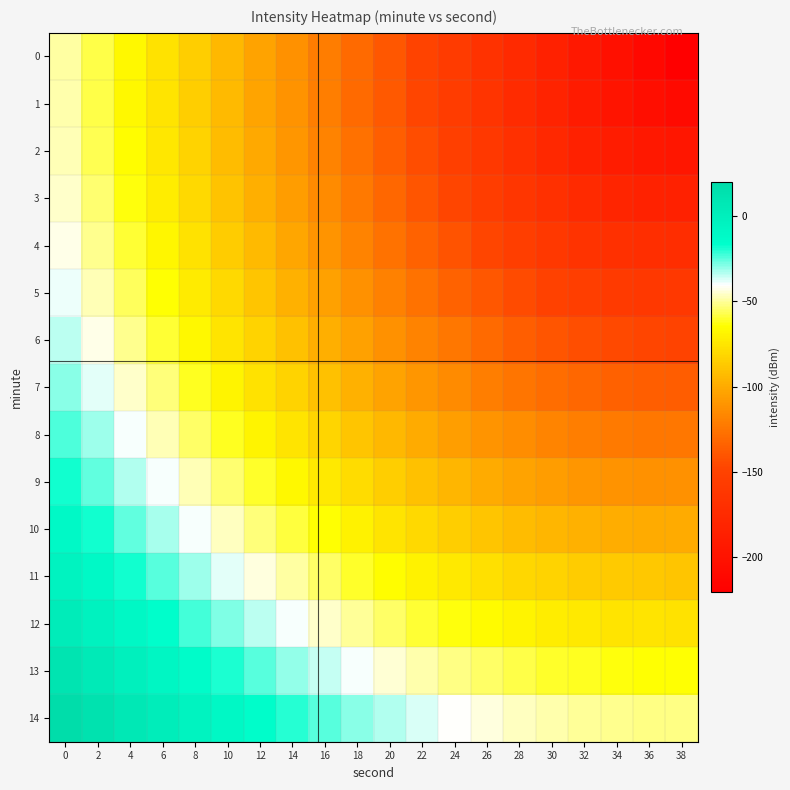

Reading left to right, transcribe all the data shown in this chart.

0: 0=-49.3	2=-58.3	4=-67.3	6=-76.3	8=-85.3	10=-94.3	12=-103.3	14=-112.3	16=-121.3	18=-130.3	20=-139.3	22=-148.3	24=-157.3	26=-166.3	28=-175.3	30=-184.3	32=-193.3	34=-202.3	36=-211.3	38=-220.3
1: 0=-48.8	2=-57.8	4=-66.8	6=-75.8	8=-84.7	10=-93.7	12=-102.6	14=-111.6	16=-120.5	18=-129.5	20=-138.4	22=-147.3	24=-156.1	26=-164.9	28=-173.7	30=-182.3	32=-190.7	34=-198.6	36=-205.3	38=-208.3
2: 0=-47.6	2=-56.5	4=-65.4	6=-74.3	8=-83.1	10=-92.0	12=-100.8	14=-109.6	16=-118.4	18=-127.1	20=-135.8	22=-144.4	24=-152.8	26=-161.2	28=-169.3	30=-177.0	32=-184.1	34=-190.3	36=-194.6	38=-196.3
3: 0=-45.5	2=-54.3	4=-63.1	6=-71.8	8=-80.5	10=-89.2	12=-97.9	14=-106.4	16=-114.9	18=-123.3	20=-131.6	22=-139.8	24=-147.7	26=-155.4	28=-162.6	30=-169.4	32=-175.3	34=-180.0	36=-183.2	38=-184.3
4: 0=-42.7	2=-51.3	4=-59.9	6=-68.5	8=-77.0	10=-85.4	12=-93.8	14=-102.1	16=-110.2	18=-118.3	20=-126.1	22=-133.7	24=-141.1	26=-148.0	28=-154.5	30=-160.3	32=-165.2	34=-169.0	36=-171.4	38=-172.3
5: 0=-39.0	2=-47.5	4=-55.9	6=-64.3	8=-72.5	10=-80.7	12=-88.8	14=-96.7	16=-104.5	18=-112.1	20=-119.5	22=-126.5	24=-133.3	26=-139.5	28=-145.3	30=-150.3	32=-154.5	34=-157.6	36=-159.6	38=-160.3
6: 0=-34.7	2=-43.0	4=-51.2	6=-59.3	8=-67.3	10=-75.1	12=-82.9	14=-90.5	16=-97.9	18=-105.0	20=-111.9	22=-118.4	24=-124.6	26=-130.3	28=-135.4	30=-139.8	32=-143.4	34=-146.0	36=-147.7	38=-148.3
7: 0=-29.7	2=-37.8	4=-45.7	6=-53.6	8=-61.3	10=-68.8	12=-76.2	14=-83.4	16=-90.4	18=-97.2	20=-103.6	22=-109.6	24=-115.3	26=-120.4	28=-125.0	30=-128.9	32=-132.0	34=-134.4	36=-135.8	38=-136.3
8: 0=-24.2	2=-32.0	4=-39.6	6=-47.2	8=-54.6	10=-61.9	12=-68.9	14=-75.8	16=-82.4	18=-88.7	20=-94.7	22=-100.3	24=-105.4	26=-110.1	28=-114.2	30=-117.7	32=-120.5	34=-122.6	36=-123.8	38=-124.3
9: 0=-18.0	2=-25.6	4=-33.0	6=-40.3	8=-47.4	10=-54.3	12=-61.0	14=-67.5	16=-73.8	18=-79.7	20=-85.3	22=-90.5	24=-95.2	26=-99.5	28=-103.3	30=-106.4	32=-108.9	34=-110.8	36=-111.9	38=-112.3
10: 0=-11.4	2=-18.7	4=-25.8	6=-32.8	8=-39.6	10=-46.3	12=-52.7	14=-58.8	16=-64.7	18=-70.3	20=-75.5	22=-80.3	24=-84.7	26=-88.7	28=-92.1	30=-95.0	32=-97.3	34=-98.9	36=-99.9	38=-100.3
11: 0=-4.2	2=-11.3	4=-18.2	6=-24.9	8=-31.5	10=-37.8	12=-43.9	14=-49.7	16=-55.3	18=-60.5	20=-65.4	22=-69.9	24=-74.0	26=-77.6	28=-80.8	30=-83.4	32=-85.5	34=-87.0	36=-88.0	38=-88.3
12: 0=3.3	2=-3.5	4=-10.2	6=-16.6	8=-22.9	10=-28.9	12=-34.7	14=-40.3	16=-45.5	18=-50.5	20=-55.0	22=-59.3	24=-63.1	26=-66.5	28=-69.4	30=-71.8	32=-73.8	34=-75.1	36=-76.0	38=-76.3
13: 0=11.2	2=4.6	4=-1.8	6=-8.0	8=-14.0	10=-19.7	12=-25.3	14=-30.5	16=-35.5	18=-40.2	20=-44.5	22=-48.4	24=-52.0	26=-55.2	28=-57.9	30=-60.2	32=-61.9	34=-63.2	36=-64.0	38=-64.3
14: 0=19.5	2=13.1	4=7.0	6=1.0	8=-4.7	10=-10.3	12=-15.5	14=-20.5	16=-25.3	18=-29.7	20=-33.8	22=-37.5	24=-40.8	26=-43.8	28=-46.3	30=-48.4	32=-50.1	34=-51.3	36=-52.0	38=-52.3